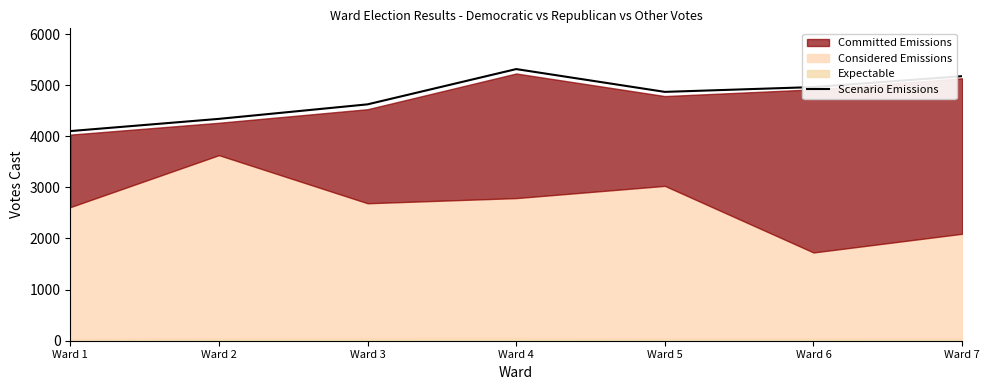

What is the maximum value shown in the chart?

5314